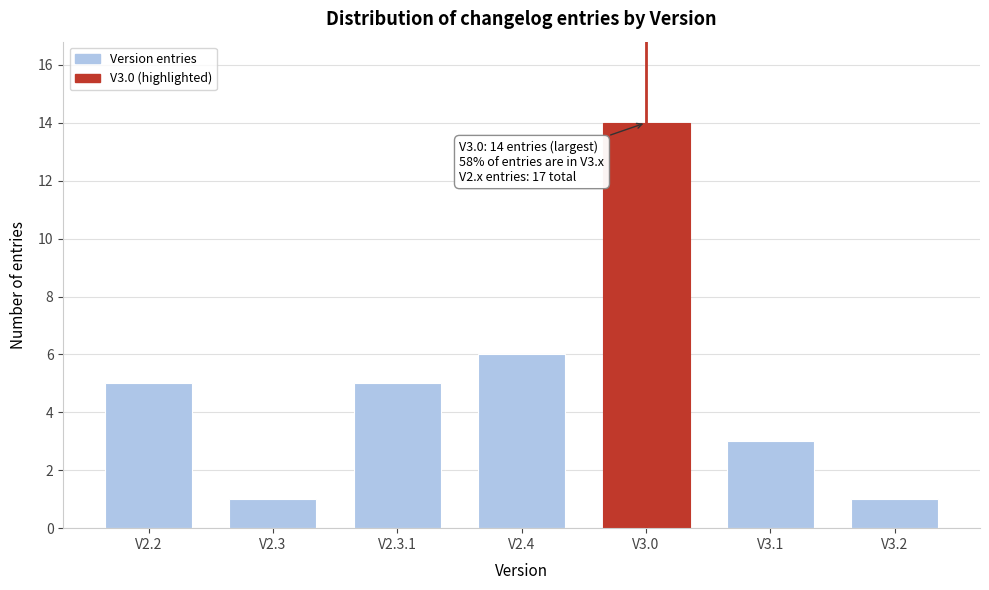

Reading left to right, extract all data points from this chart.

V2.2=5	V2.3=1	V2.3.1=5	V2.4=6	V3.0=14	V3.1=3	V3.2=1